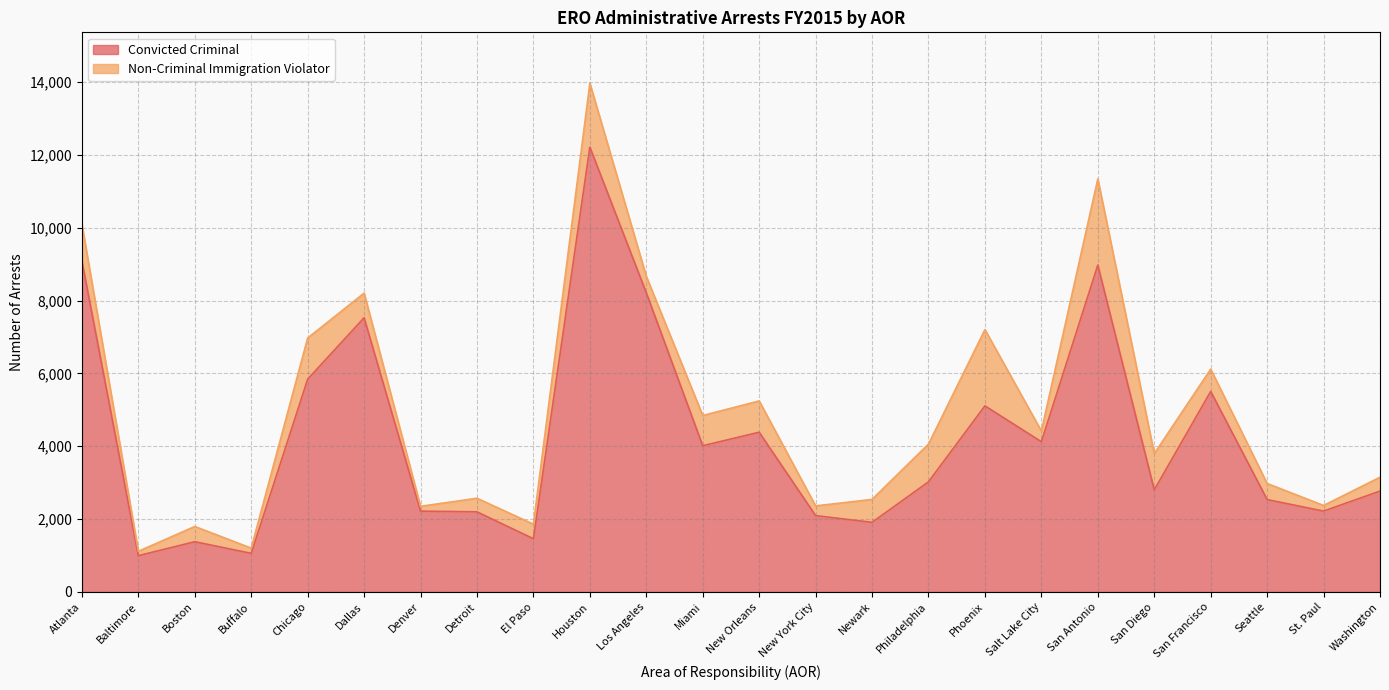

What is the label of the 2nd point from the left?

Baltimore